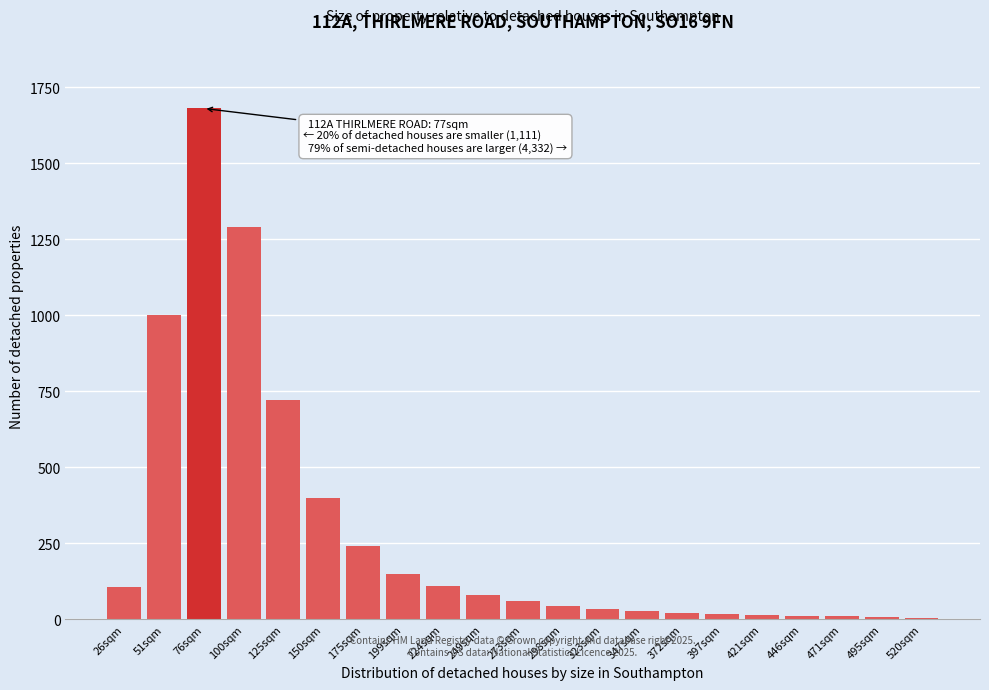

At which category does the chart reach its peak across all series?

76sqm